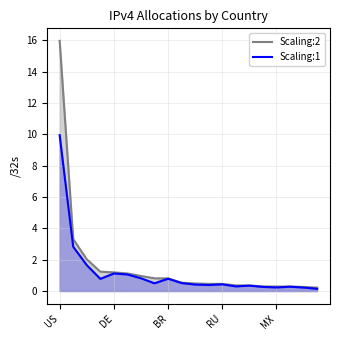

How many lines are shown in the chart?

2